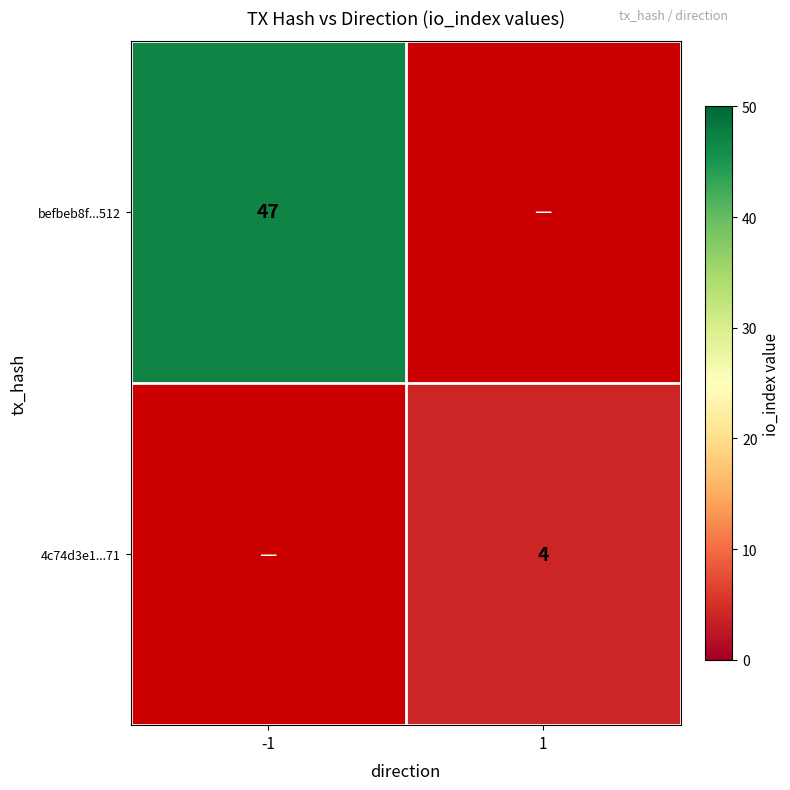

The value of 4c74d3e1...71 at 1 is 3. True or false?

False